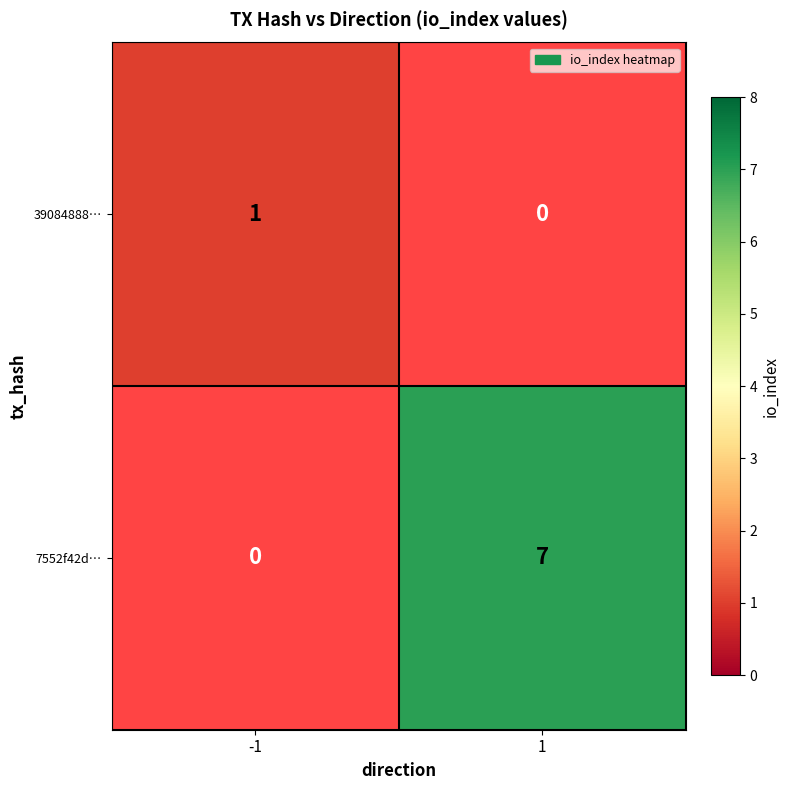

Rank the series at -1 from lowest to highest value.

7552f42d…, 39084888…